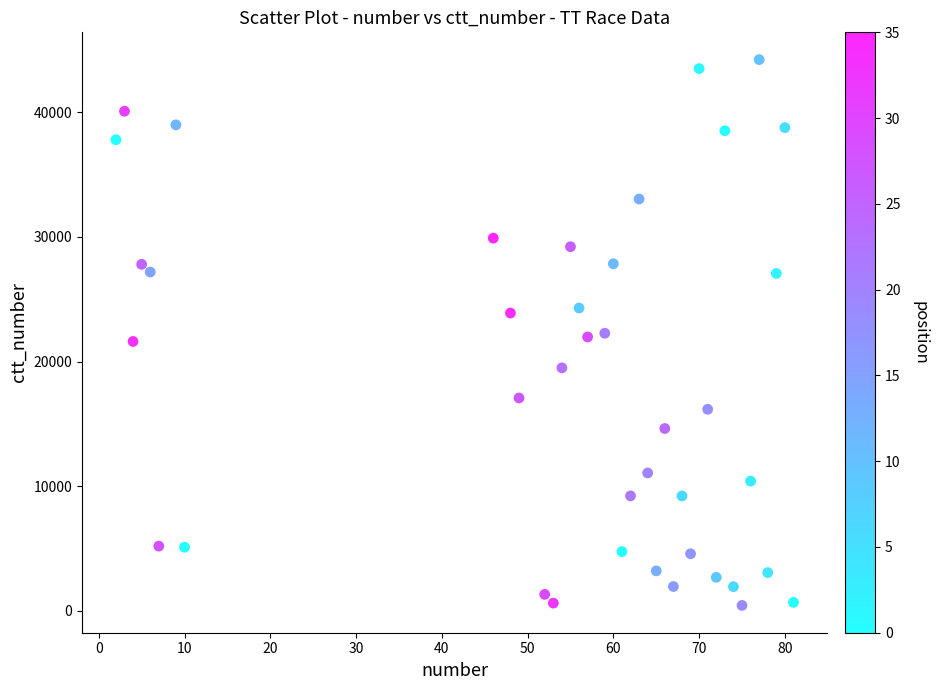

What is the range of Y values (max minus min)?

43800